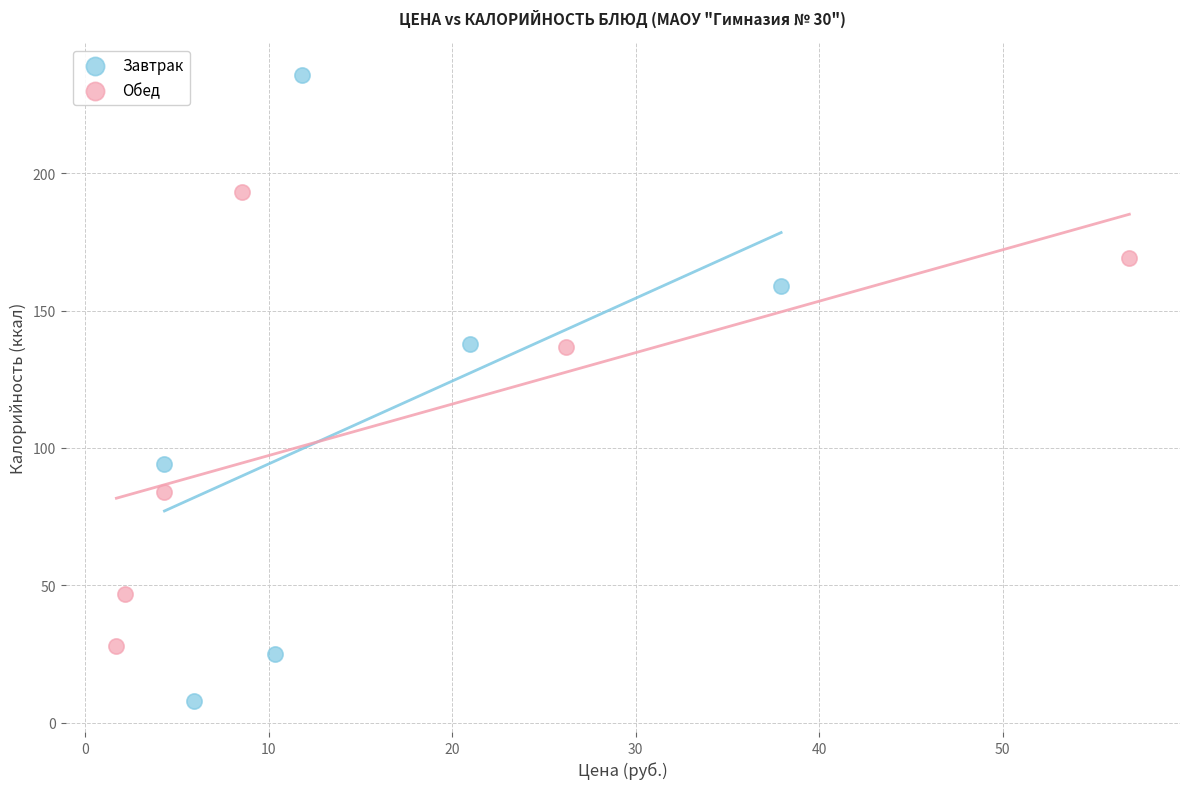

Which series reaches the maximum Y coordinate?

Завтрак